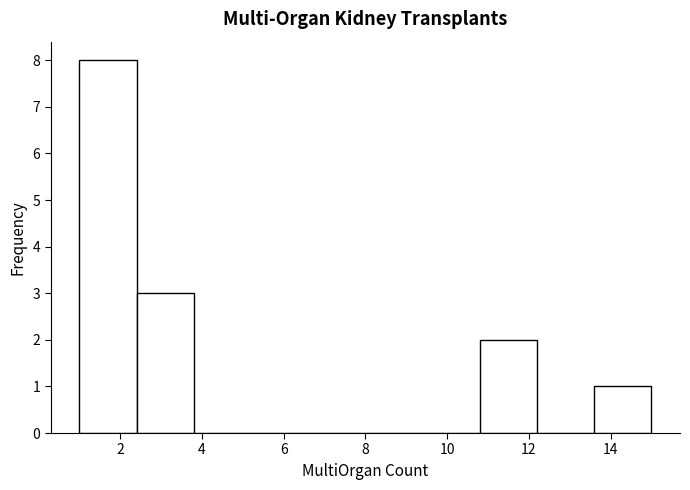

Reading left to right, transcribe this chart: for each bar, give the range it covers on the x-axis and its height. The values are not printed on the chart, so give them approximately, as read against the axis.

1.0 to 2.4: 8
2.4 to 3.8: 3
3.8 to 5.2: 0
5.2 to 6.6: 0
6.6 to 8.0: 0
8.0 to 9.4: 0
9.4 to 10.8: 0
10.8 to 12.2: 2
12.2 to 13.6: 0
13.6 to 15.0: 1